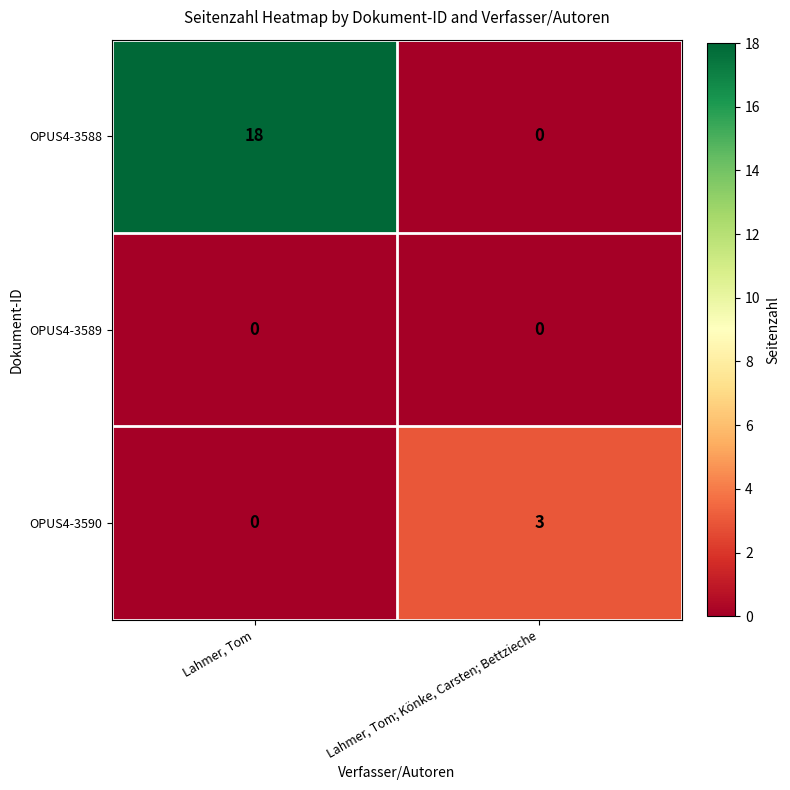

What is the sum of all OPUS4-3588 values?

18